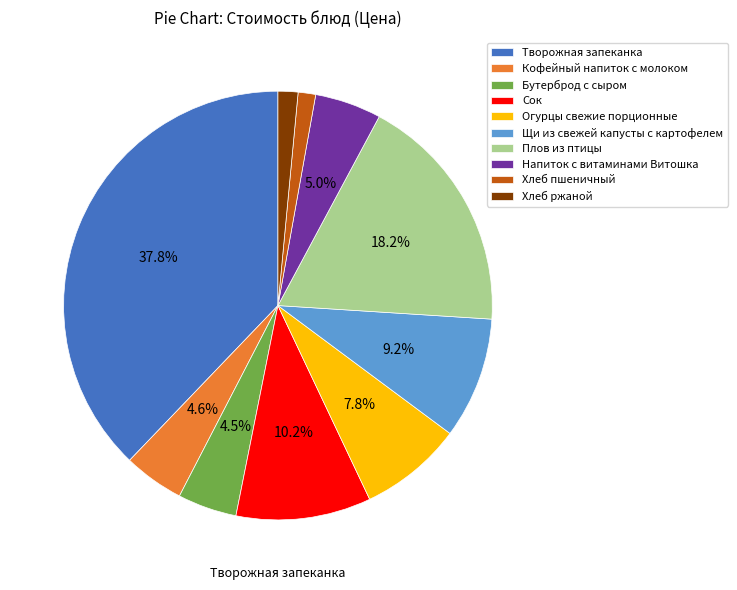

What is the ratio of the value at Бутерброд с сыром to the value at Сок?

0.4